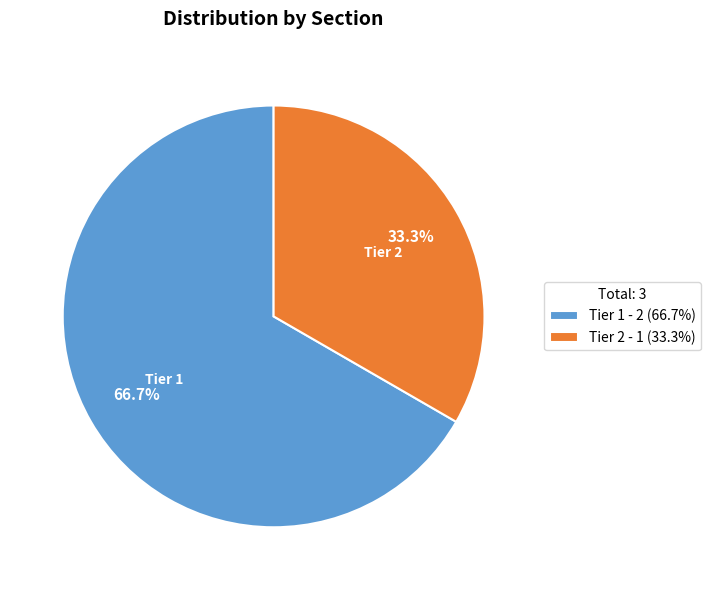

How much of the chart is everything except Tier 2 - 1 (33.3%)?

66.7%